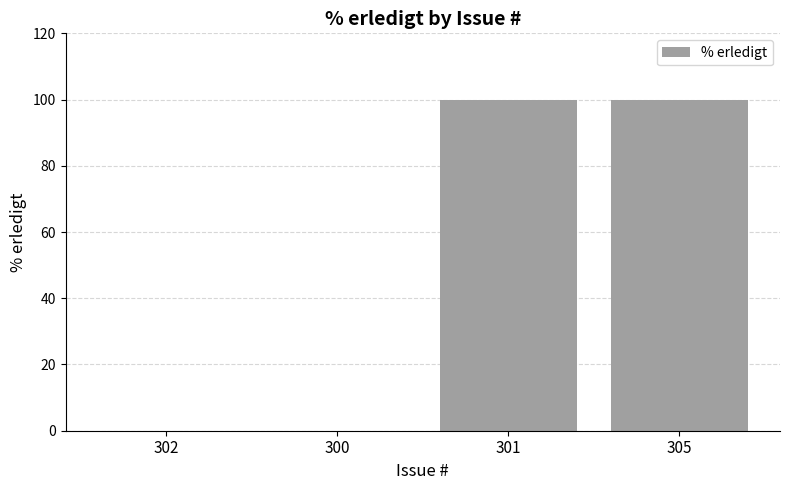

Reading left to right, extract all data points from this chart.

0	0	100	100